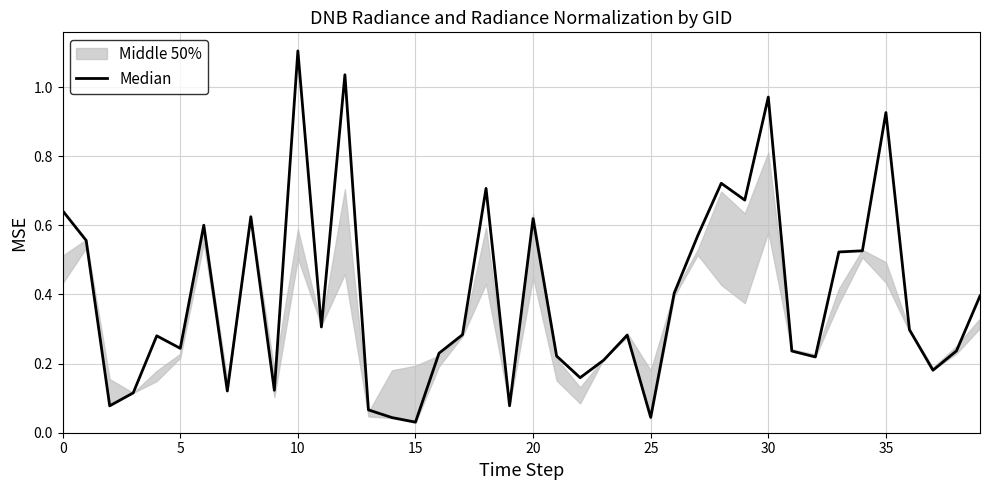

What is the greatest value displayed?

1.1